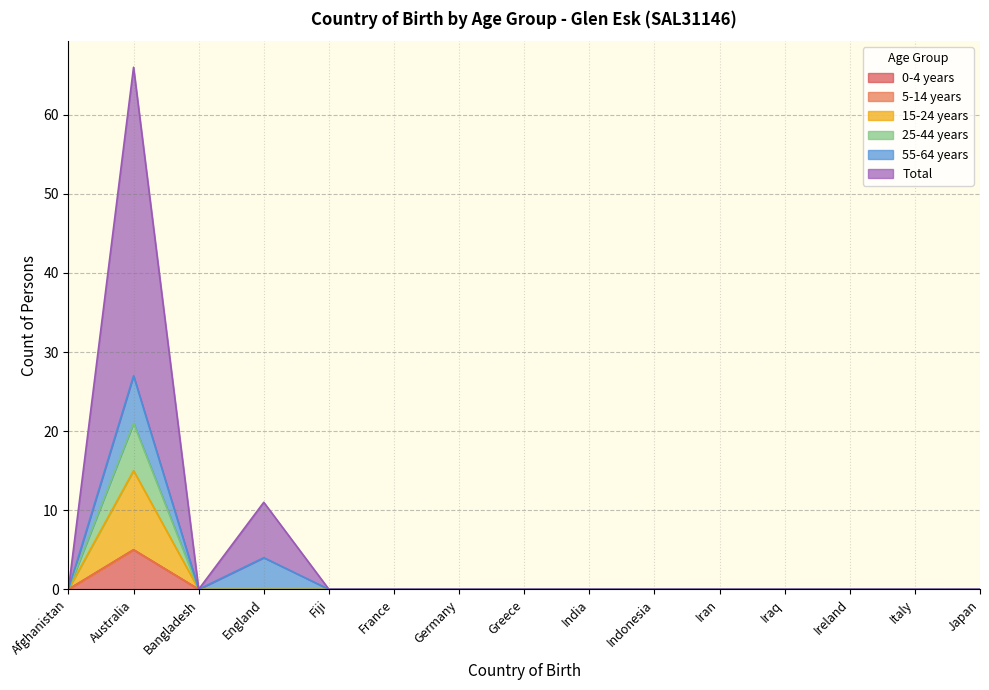

Which series has the largest range (max minus min)?

Total